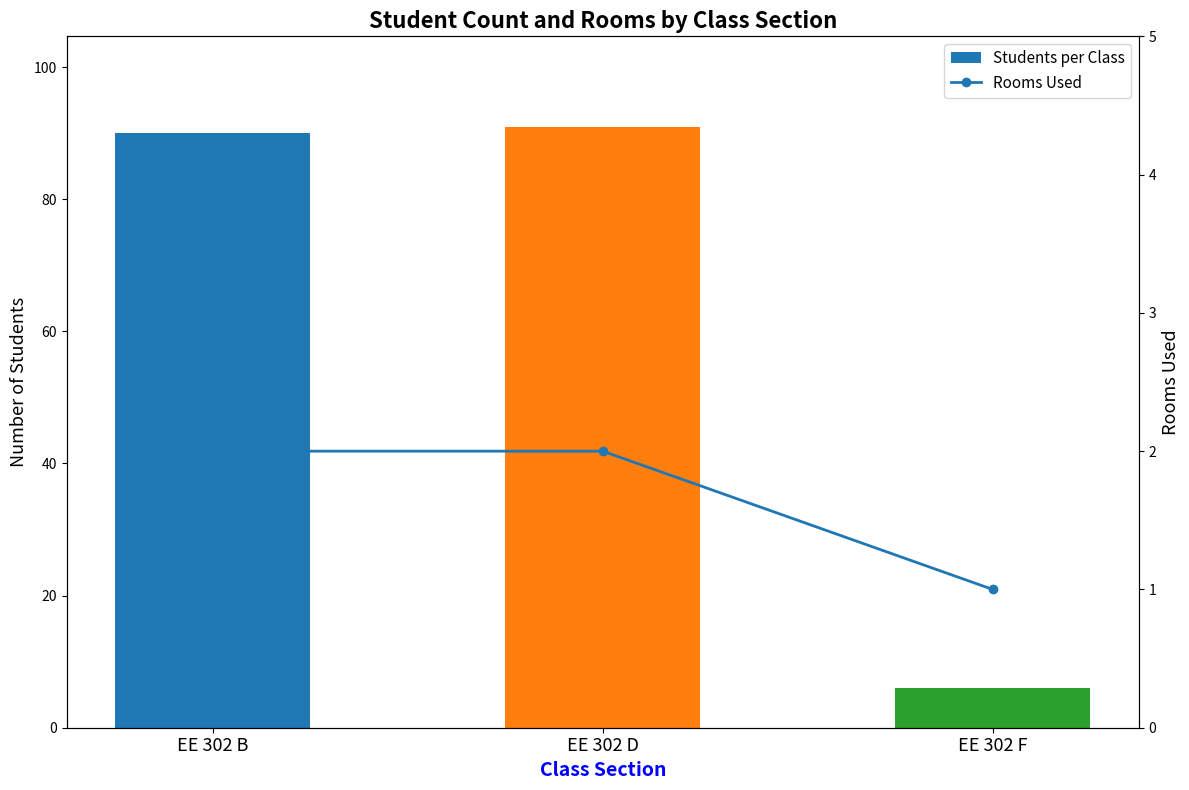

At which category does the chart reach its minimum across all series?

EE 302 F